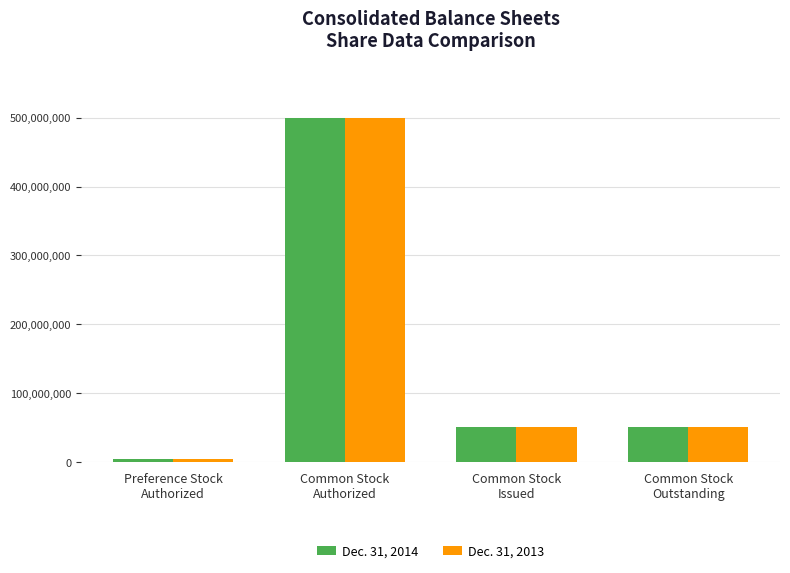

Rank the series by their average value, from highest to lowest.

Dec. 31, 2014, Dec. 31, 2013